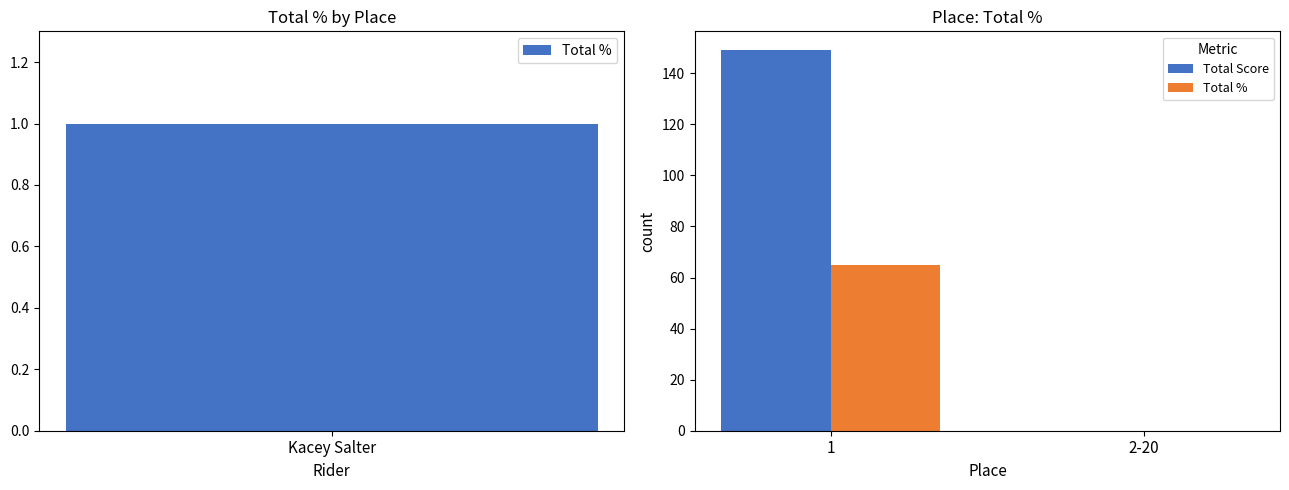

How many data points in Total Score are less than 149?

1